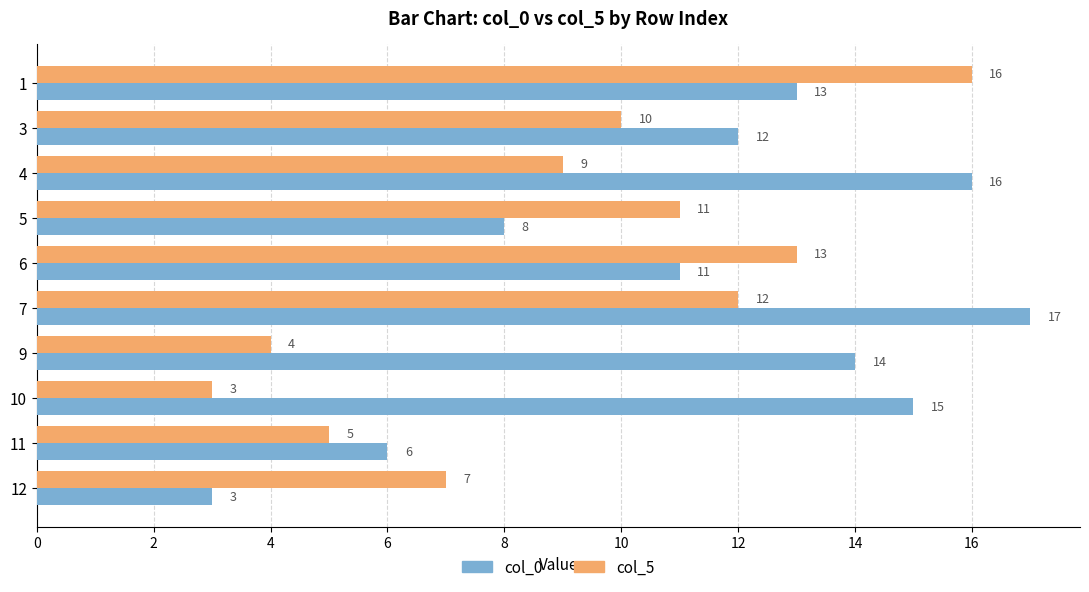

The value of col_5 at 4 is 3. True or false?

False